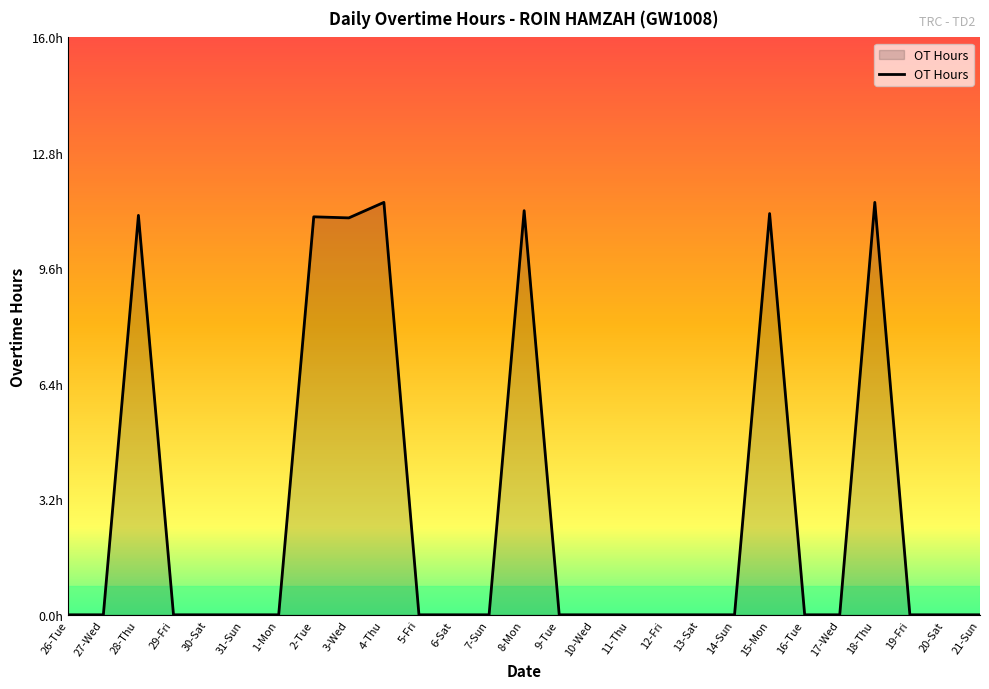

List the labels in order of value, largest first.

4-Thu, 18-Thu, 8-Mon, 15-Mon, 28-Thu, 2-Tue, 3-Wed, 26-Tue, 27-Wed, 29-Fri, 30-Sat, 31-Sun, 1-Mon, 5-Fri, 6-Sat, 7-Sun, 9-Tue, 10-Wed, 11-Thu, 12-Fri, 13-Sat, 14-Sun, 16-Tue, 17-Wed, 19-Fri, 20-Sat, 21-Sun